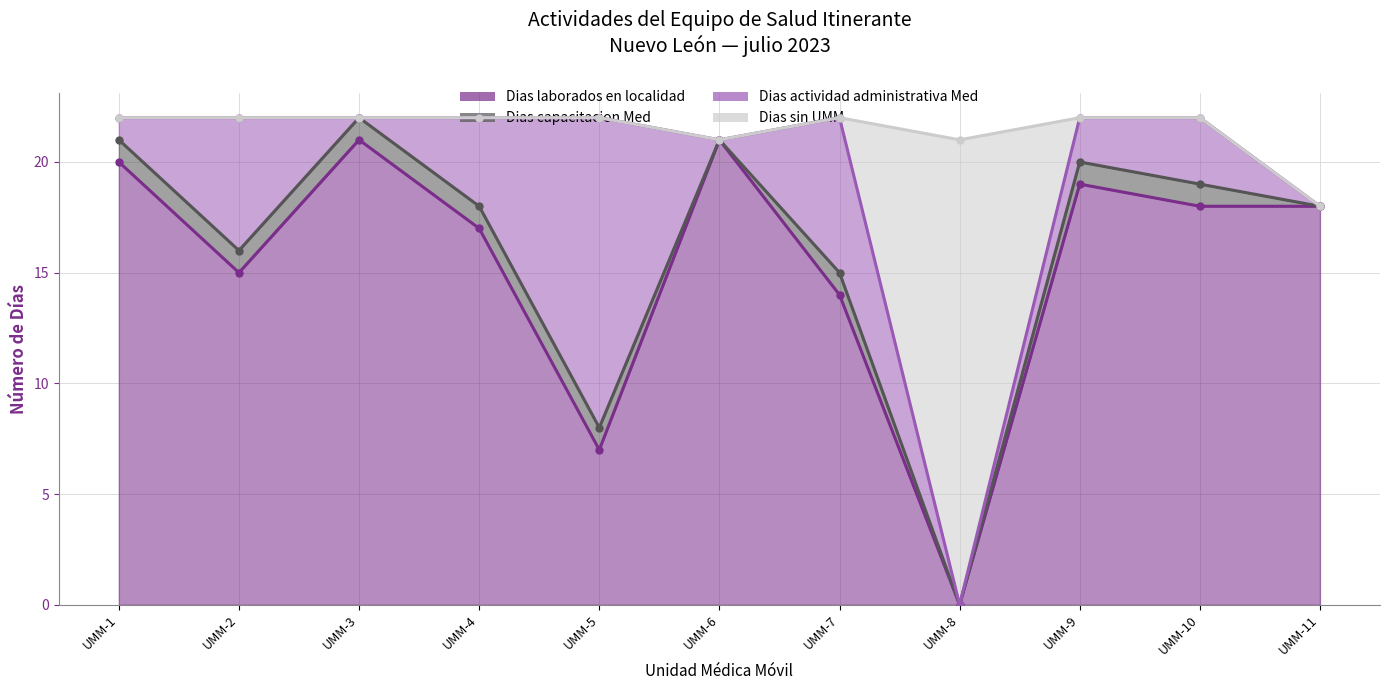

How many interior local valleys does the Dias laborados en localidad series have?

3